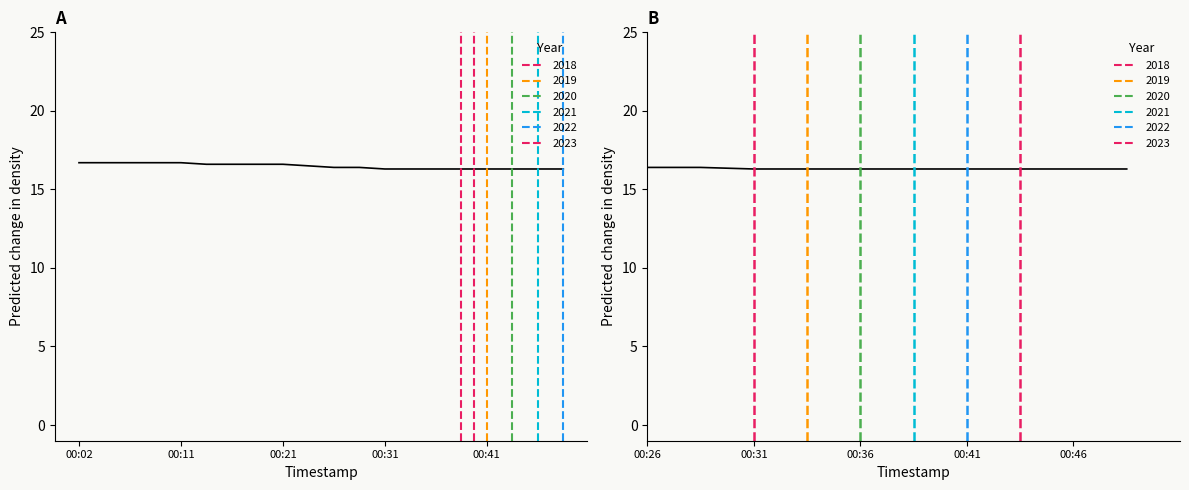

What is the sum of the values at 00:31 and 00:26?

32.7